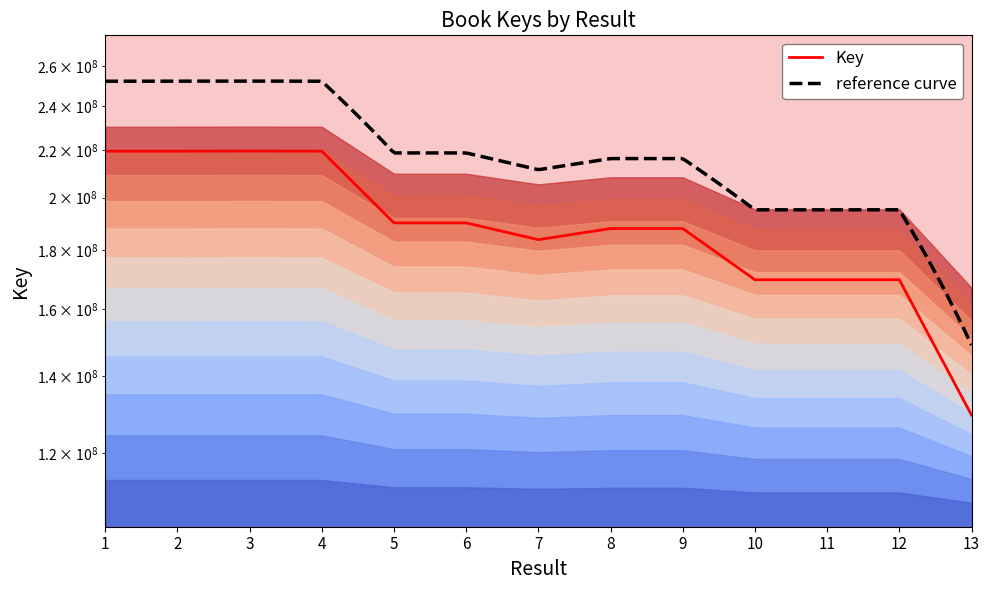

Which category has the lowest value across all series?

13